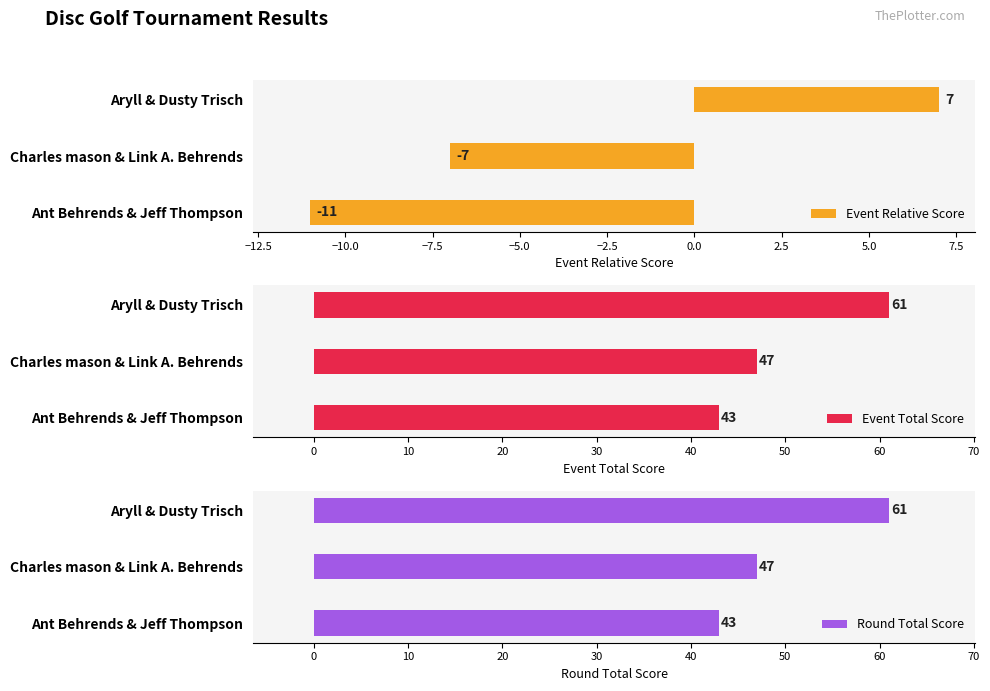

How many values in the Event Total Score series exceed 47?

1